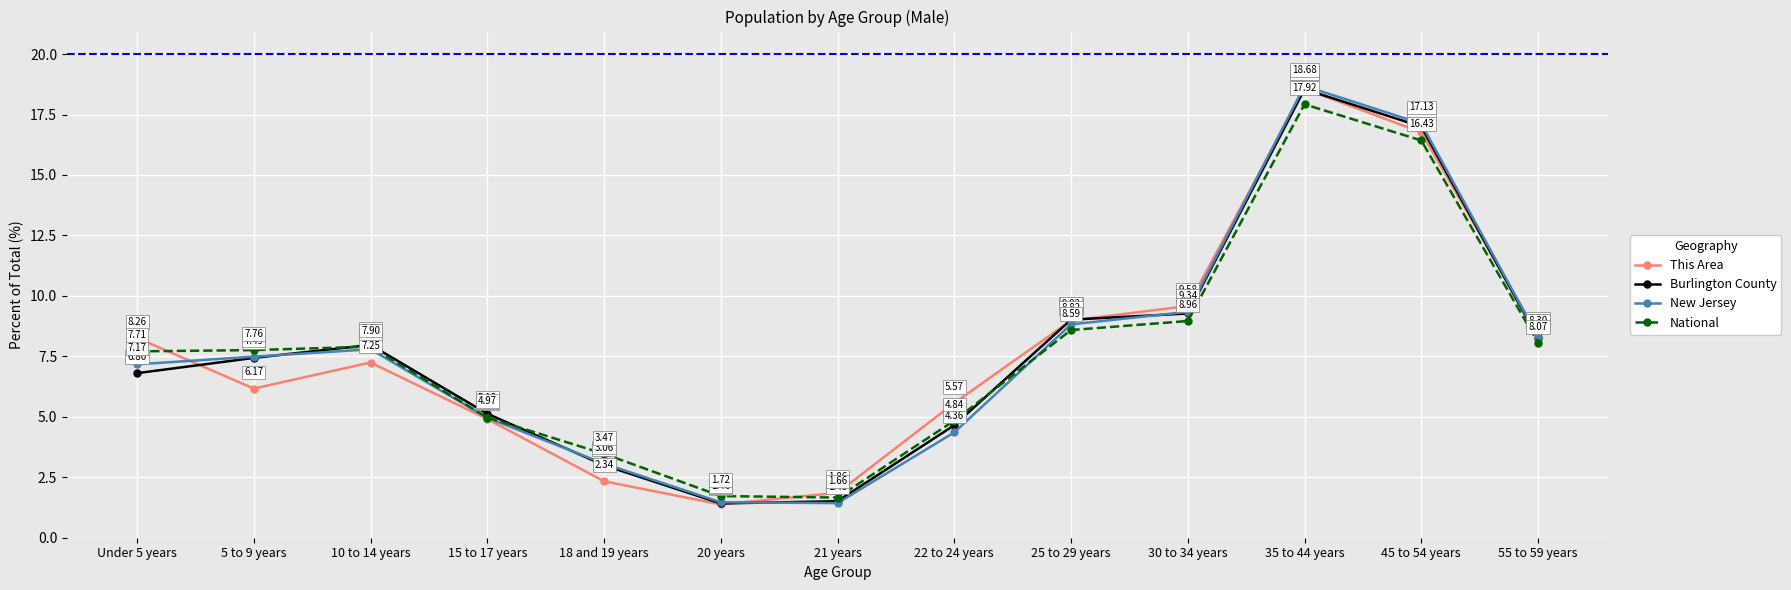

Is it true that National equals 2.0 at 18 and 19 years?

False